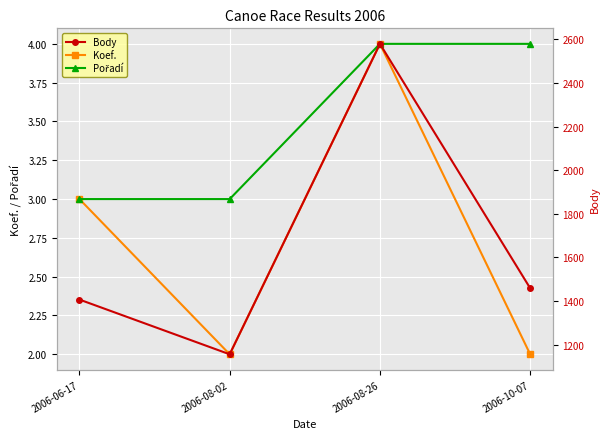

The value of Koef. at 2006-10-07 is 3. True or false?

False